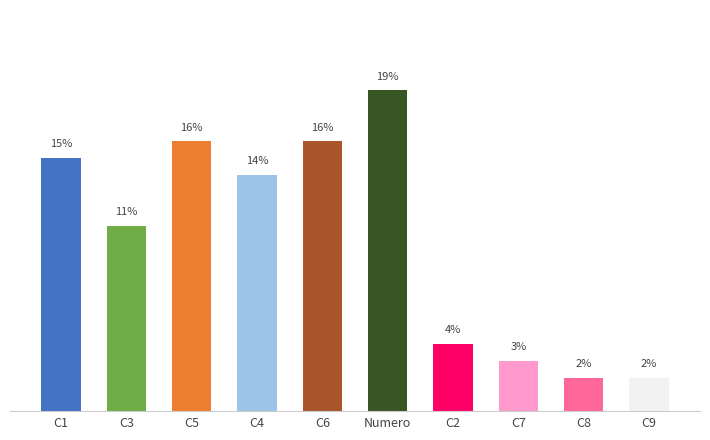

What is the label of the 6th bar from the left?

Numero